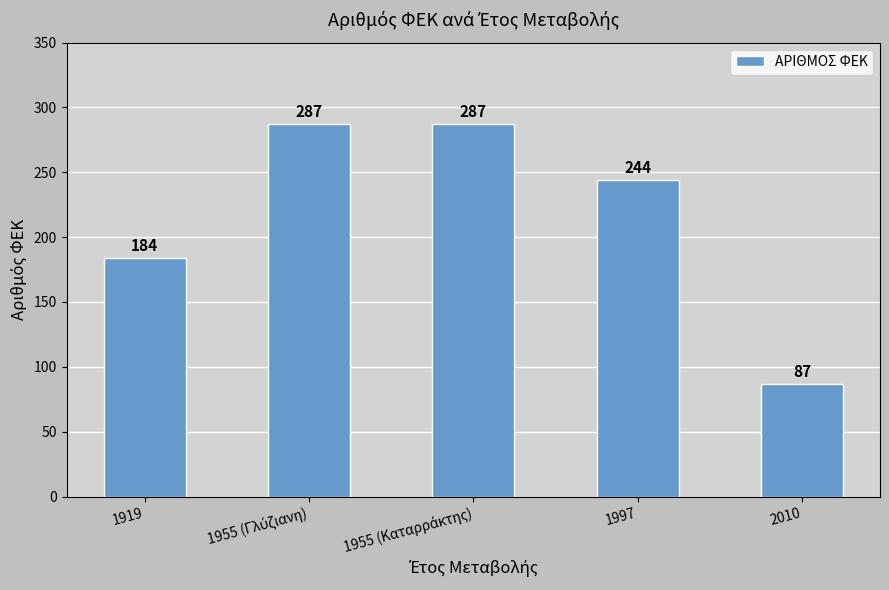

What is the value of the 4th bar from the left?

244